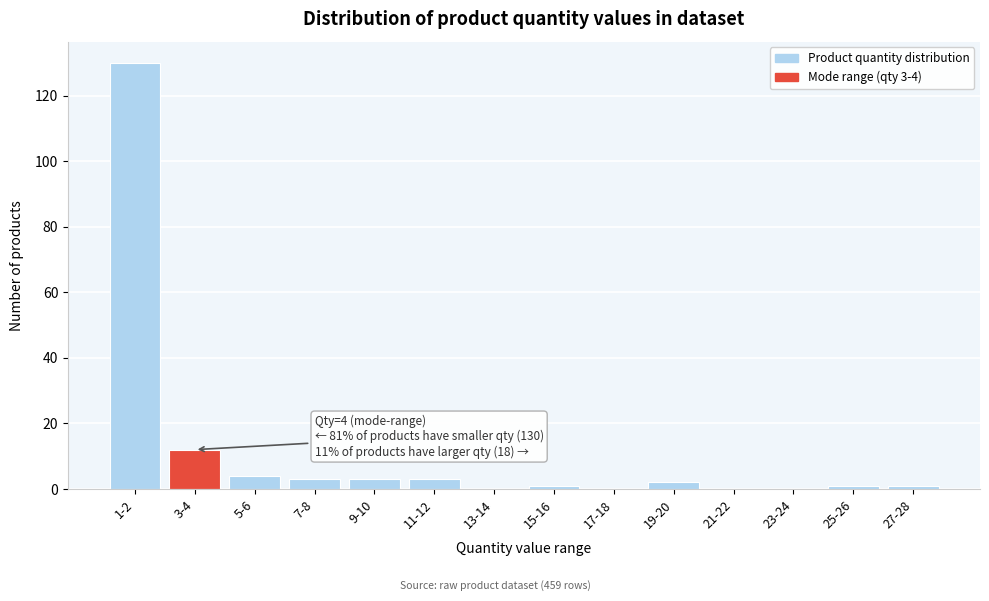

Reading right to left, transcribe all the data shown in this chart.

27-28=1	25-26=1	23-24=0	21-22=0	19-20=2	17-18=0	15-16=1	13-14=0	11-12=3	9-10=3	7-8=3	5-6=4	3-4=12	1-2=130